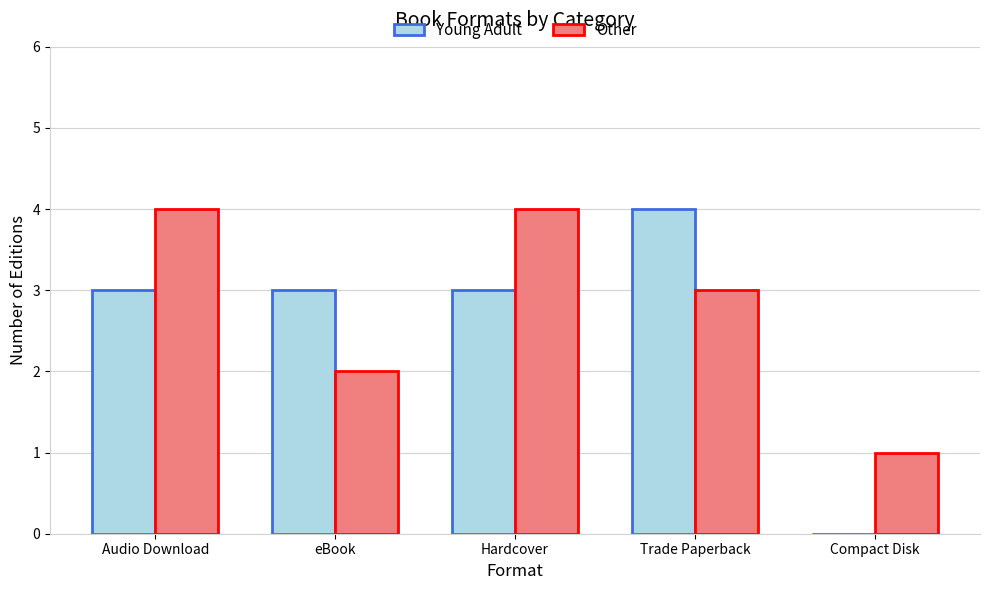

What is the greatest value displayed?

4